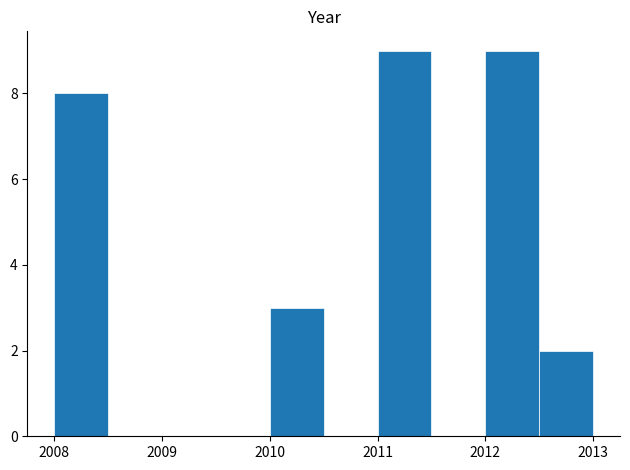

Reading left to right, transcribe this chart: for each bar, give the range it covers on the x-axis and its height. The values are not printed on the chart, so give them approximately, as read against the axis.

2008.0 to 2008.5: 8
2008.5 to 2009.0: 0
2009.0 to 2009.5: 0
2009.5 to 2010.0: 0
2010.0 to 2010.5: 3
2010.5 to 2011.0: 0
2011.0 to 2011.5: 9
2011.5 to 2012.0: 0
2012.0 to 2012.5: 9
2012.5 to 2013.0: 2